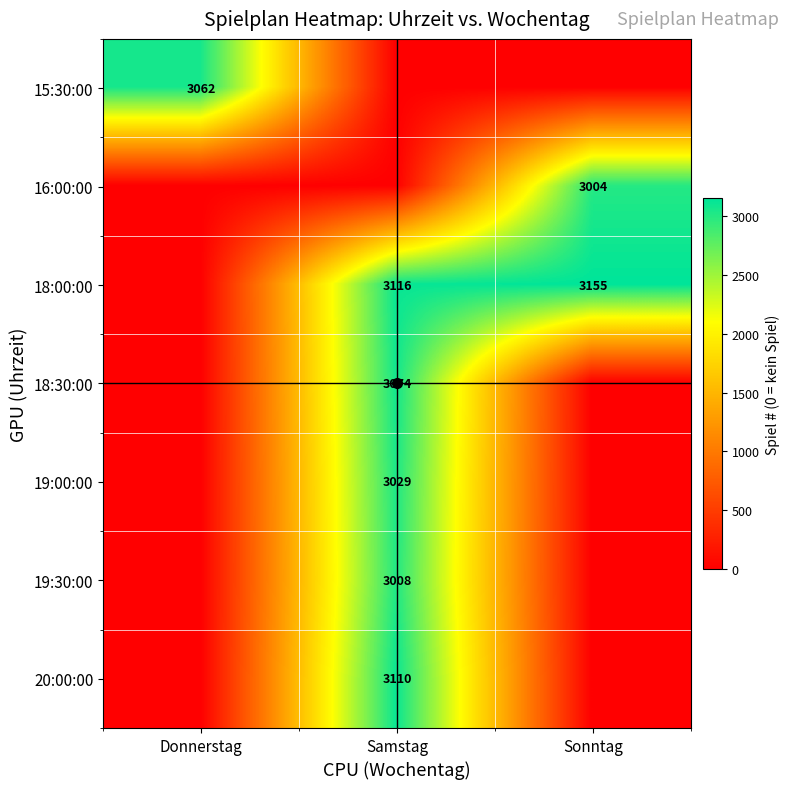

Count the number of categories in the chart.

3